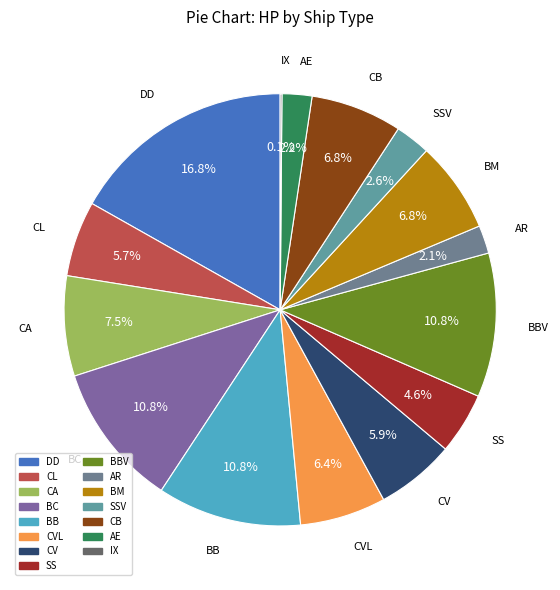

Which category has the biggest portion of the pie?

DD